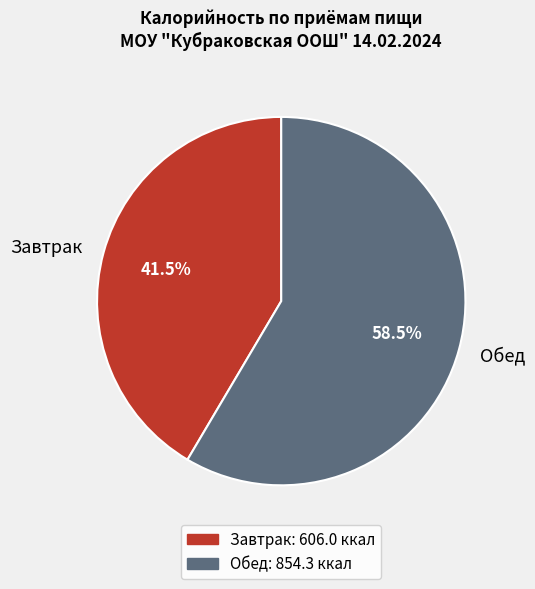

To the nearest percent, what is the combined percentage of Завтрак and Обед?

100%